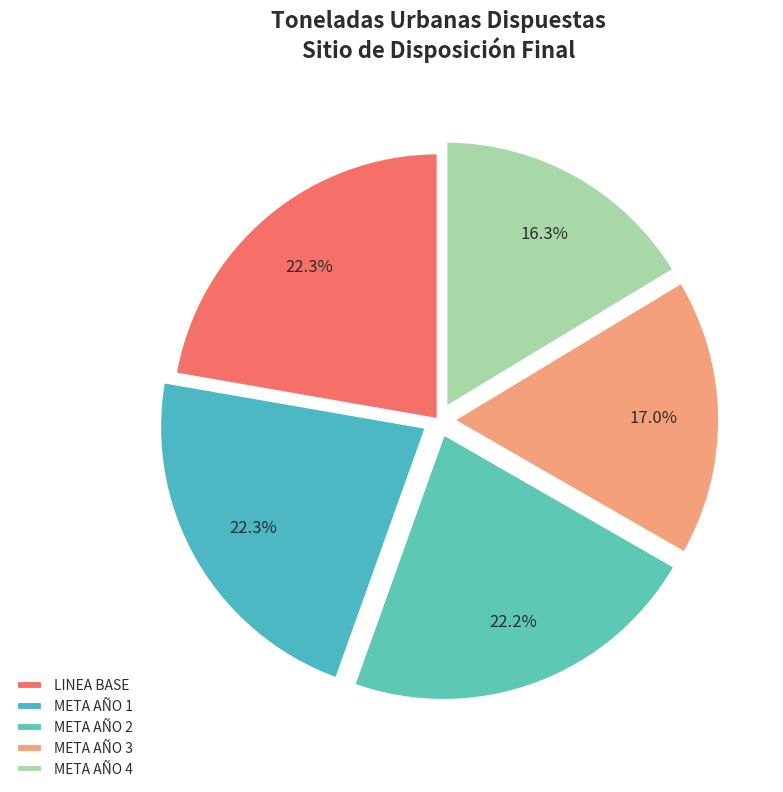

To the nearest percent, what is the combined percentage of META AÑO 1 and LINEA BASE?

45%